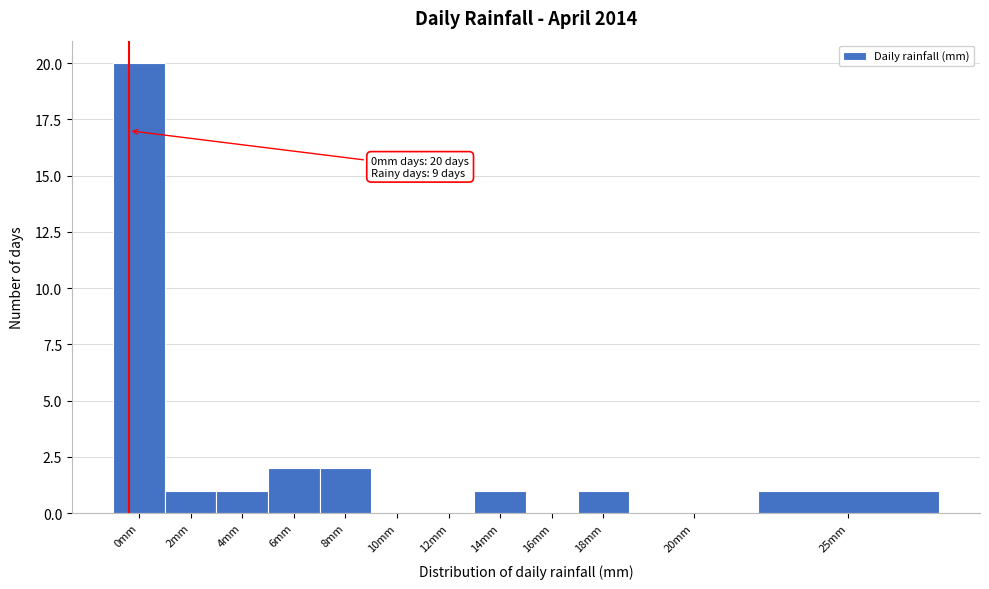

Reading left to right, list all the values displayed in this chart.

0mm=20	2mm=1	4mm=1	6mm=2	8mm=2	10mm=0	12mm=0	14mm=1	16mm=0	18mm=1	20mm=0	25mm=1